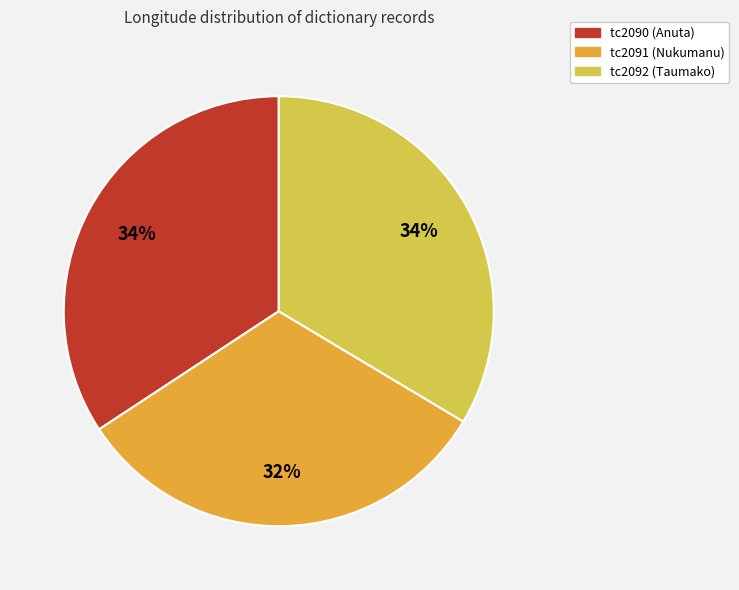

Is the sum of tc2092 (Taumako) and tc2091 (Nukumanu) greater than half?

Yes